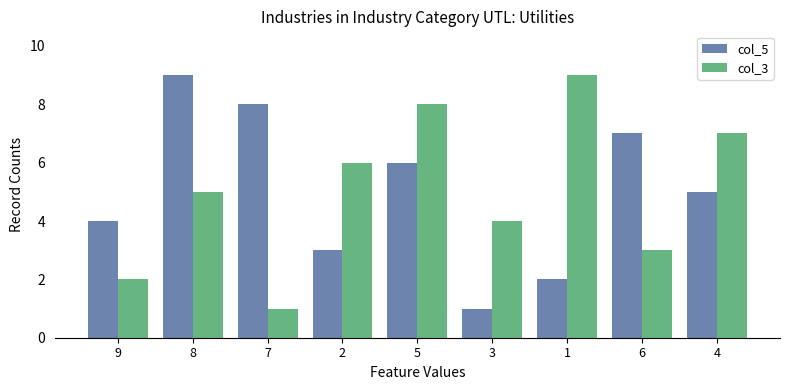

What is the average value of the col_3 series?

5